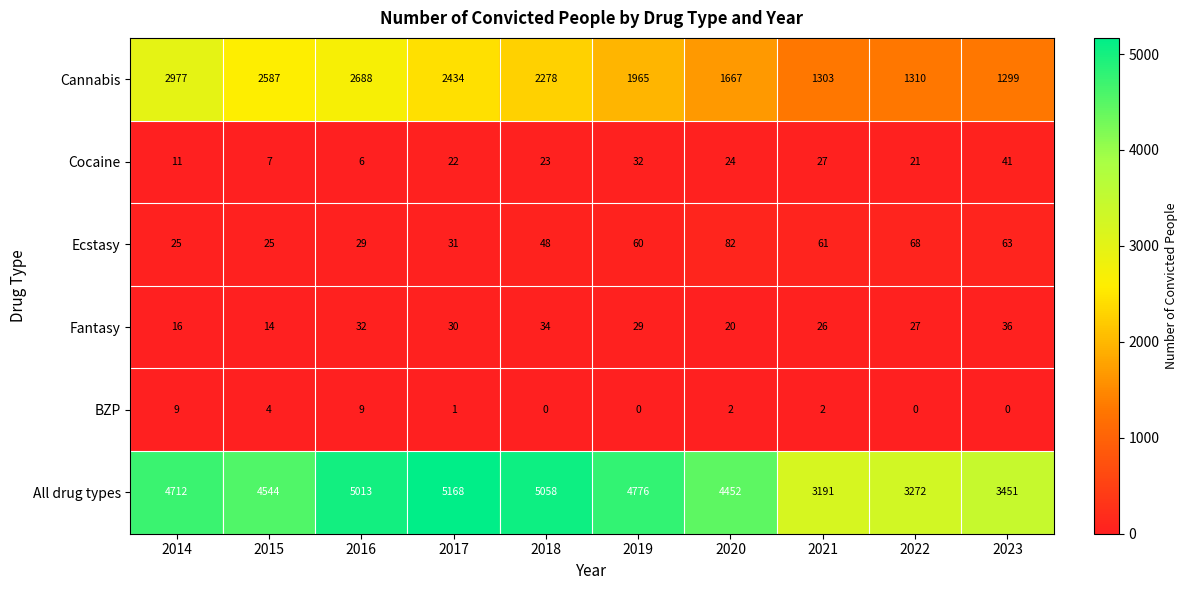

At 2023, list the series in order from largest to smallest.

All drug types, Cannabis, Ecstasy, Cocaine, Fantasy, BZP